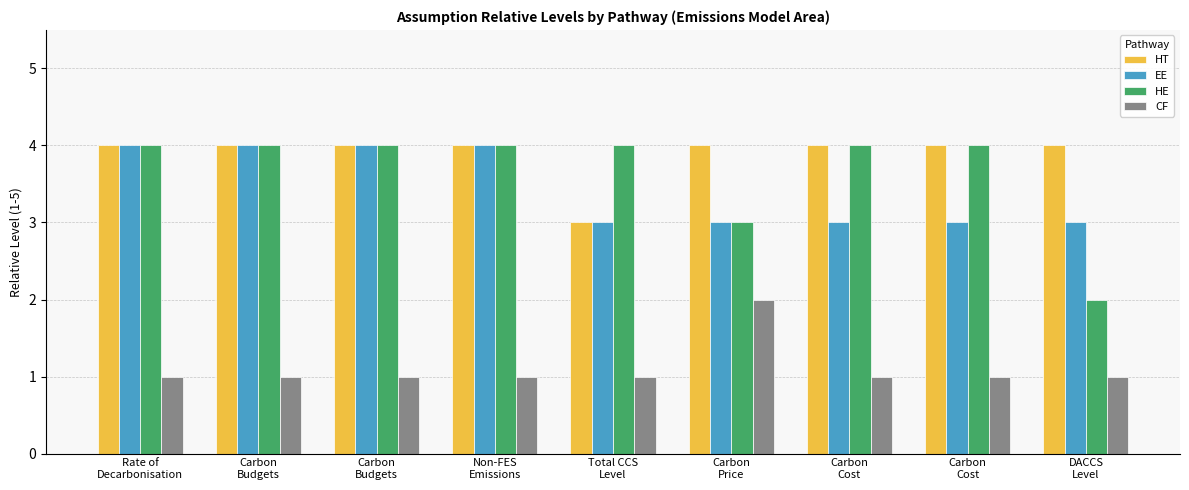

What is the minimum value shown in the chart?

1